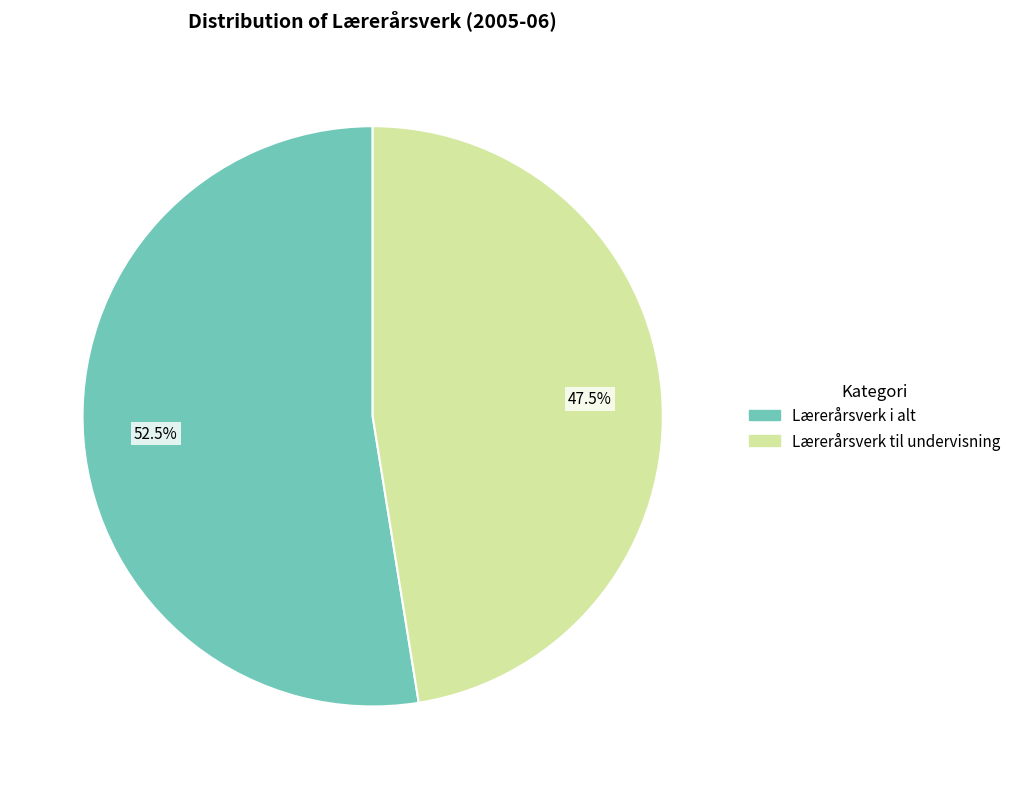

Which slice is the largest?

Lærerårsverk i alt